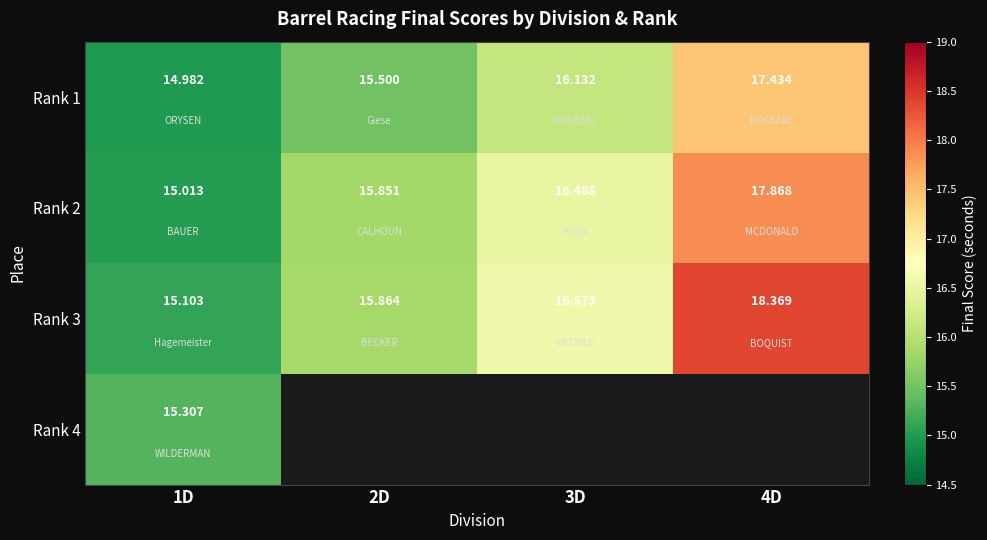

How many values in the Rank 1 series exceed 16?

2